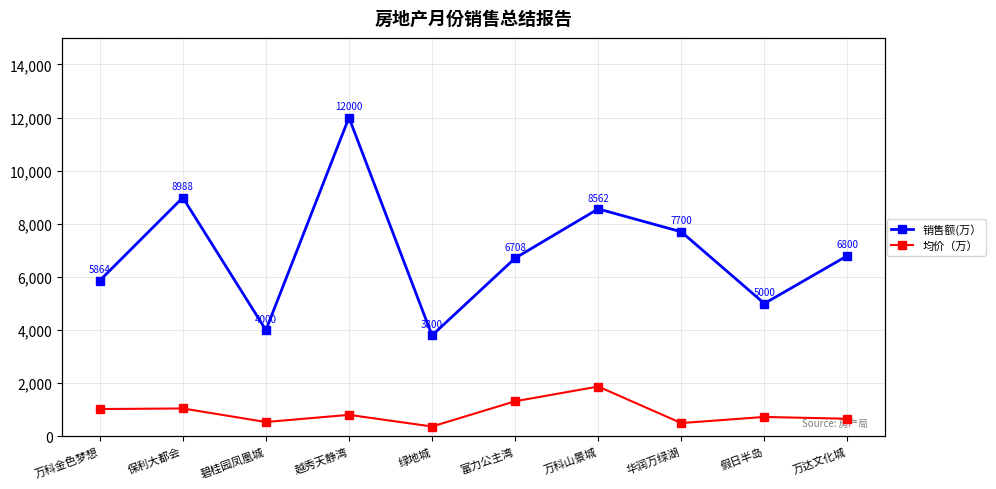

How many interior local peaks does the 销售额(万） series have?

3